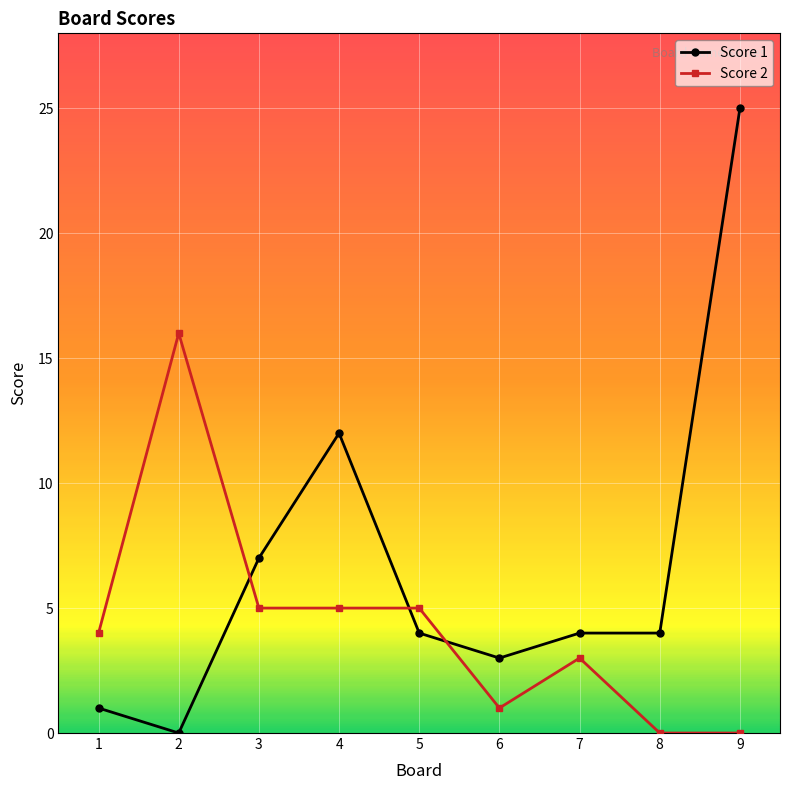

List the series in order of their overall mean, highest first.

Score 1, Score 2